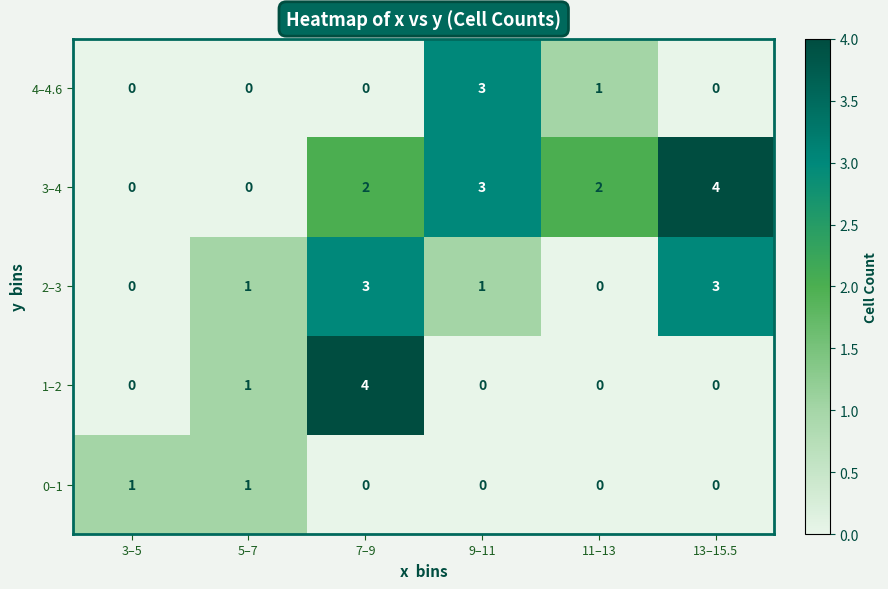

True or false: 0–1 has a value of 1 at 9–11.

False